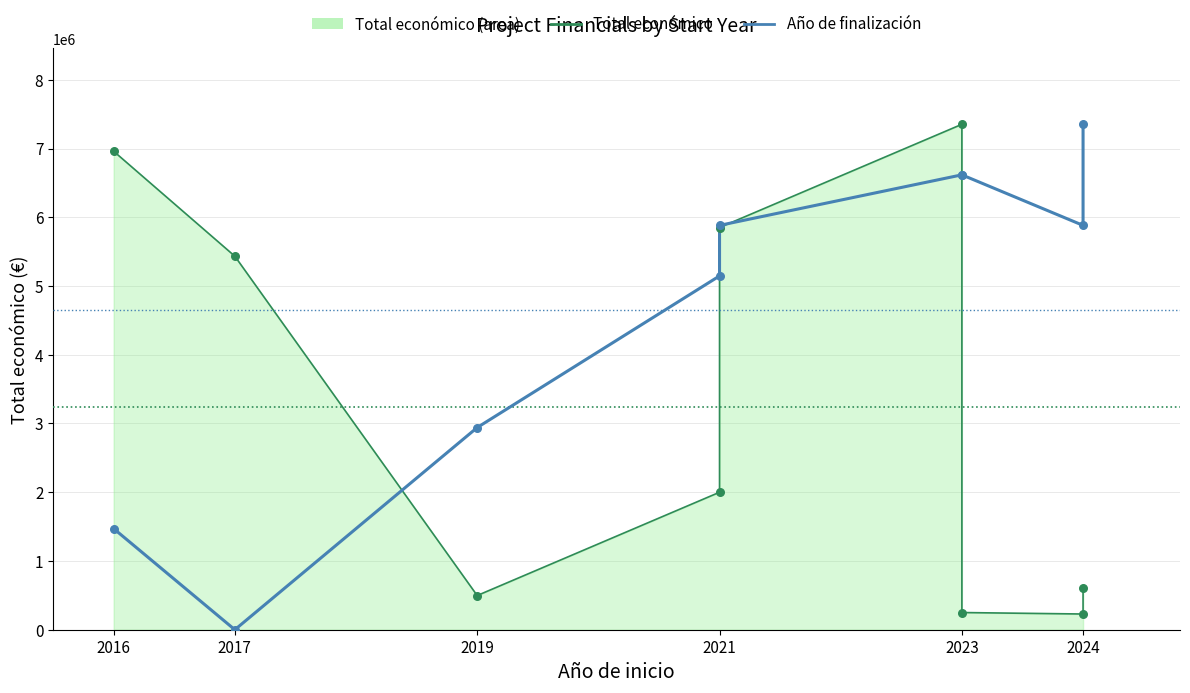

Which series has the largest total across all categories?

Año de finalización